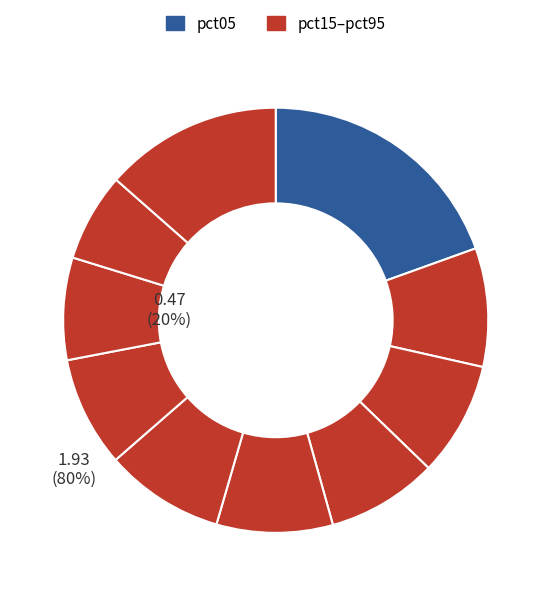

Is there any slice that represents more than half of the pie?

No